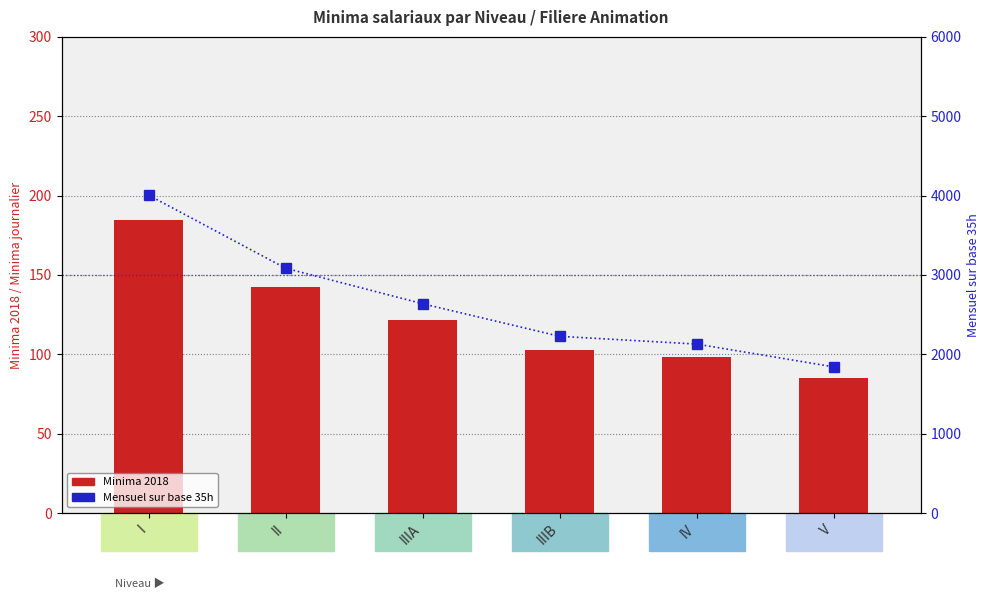

Is it true that Mensuel sur base 35h equals 3084.9 at II?

True